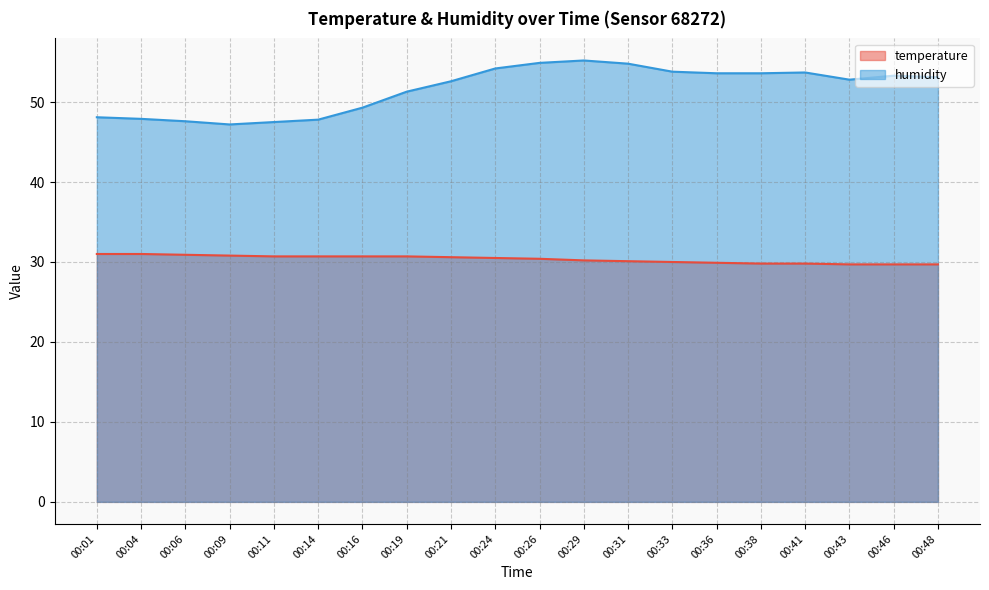

At which label does humidity reach its peak?

00:29